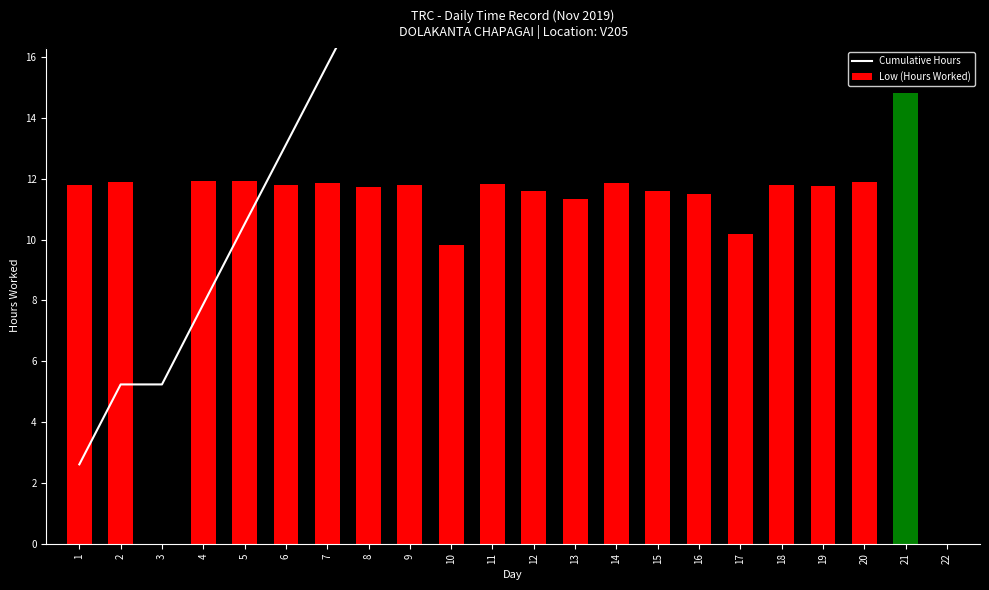

Between 1 and 6, which is larger?

6